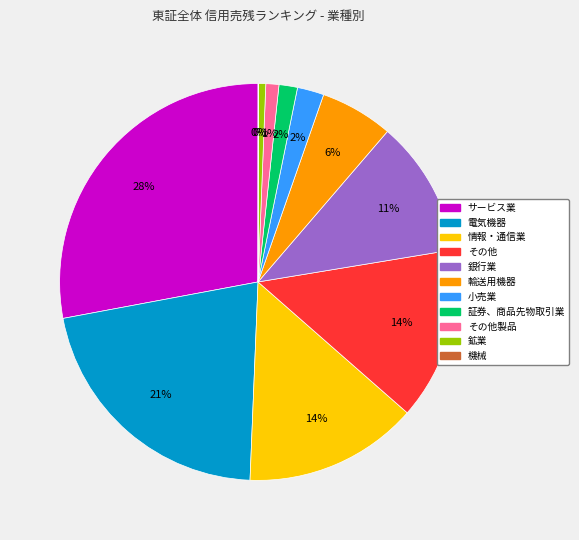

How many segments does this pie chart have?

11